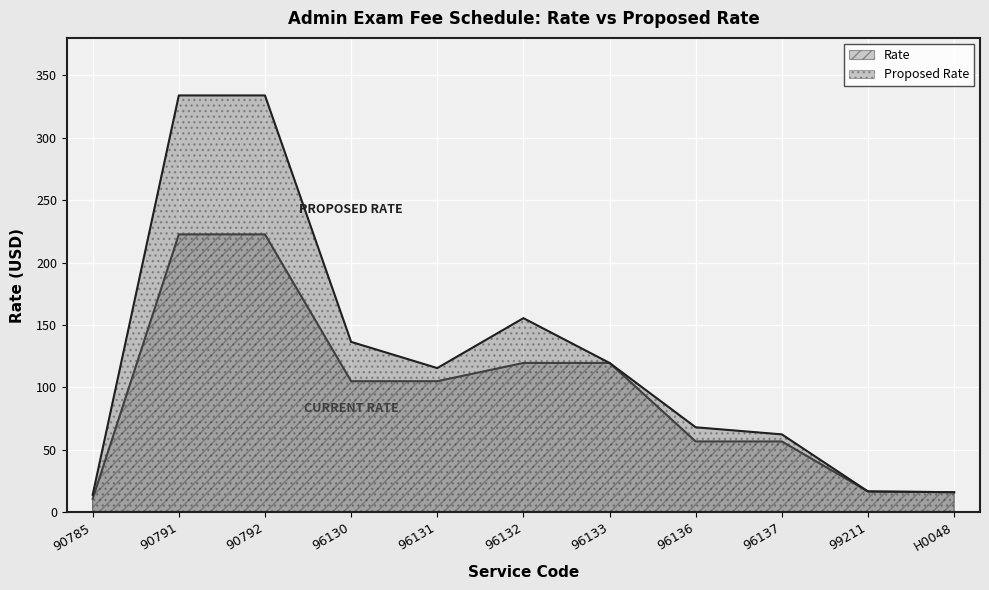

At which category is the sum across all series the highest?

90791